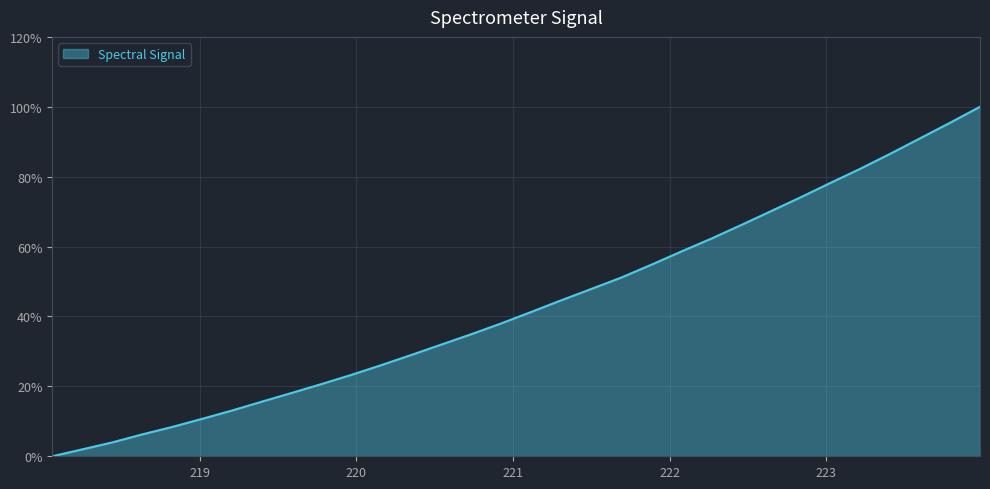

True or false: there are more than 0 points higher than both neighbors.

False